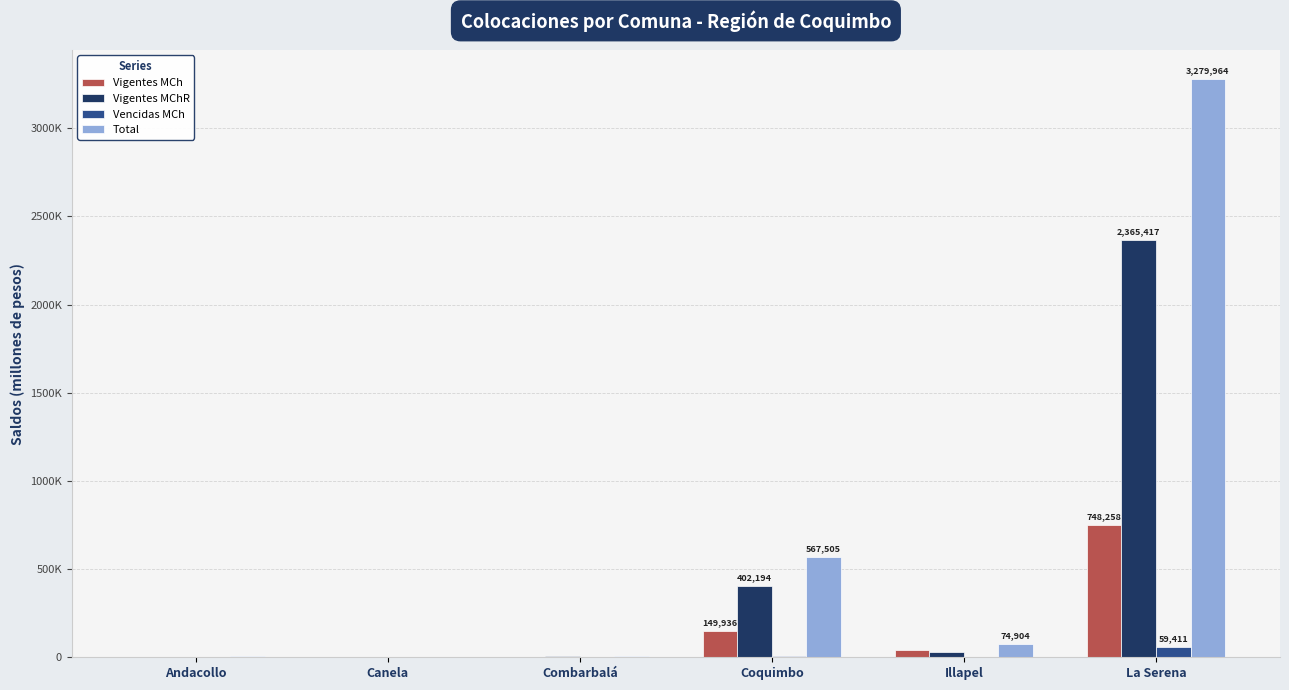

Where is Vencidas MCh nearest to the value 29722?

Coquimbo